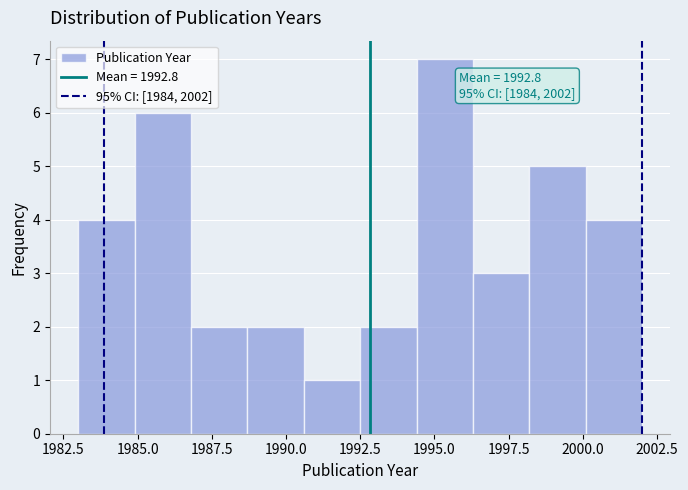

Around what value on the x-axis is the tallest bar? Give the approximate position of its centre, as read against the axis.

1995.5